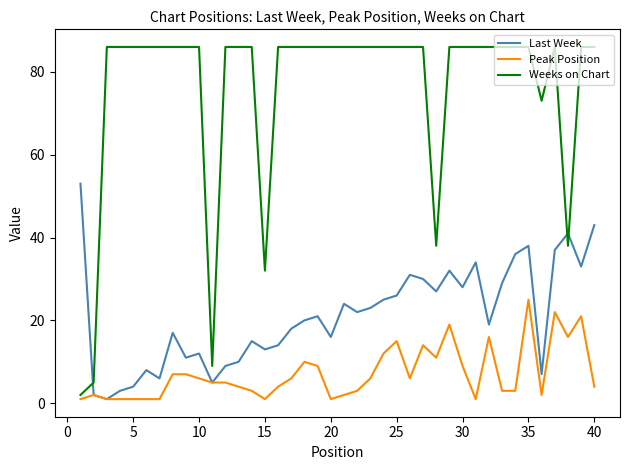

True or false: Weeks on Chart and Last Week cross at least once.

True